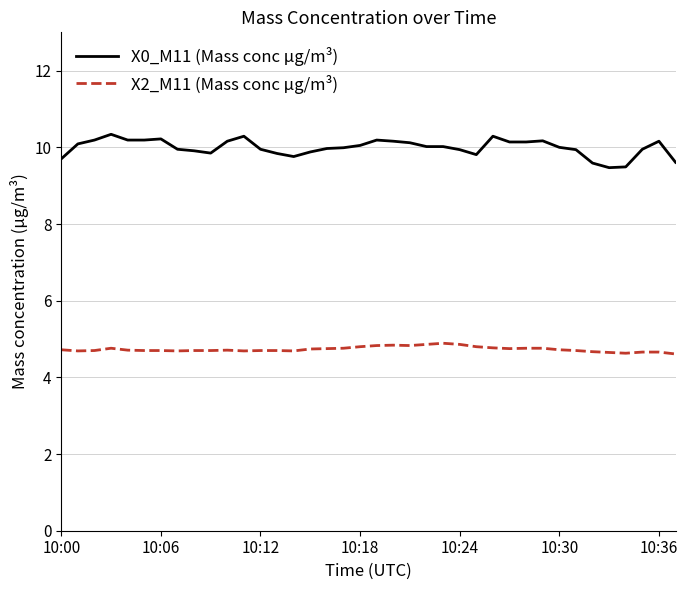

What is the sum of all X0_M11 (Mass conc μg/m³) values?

379.7